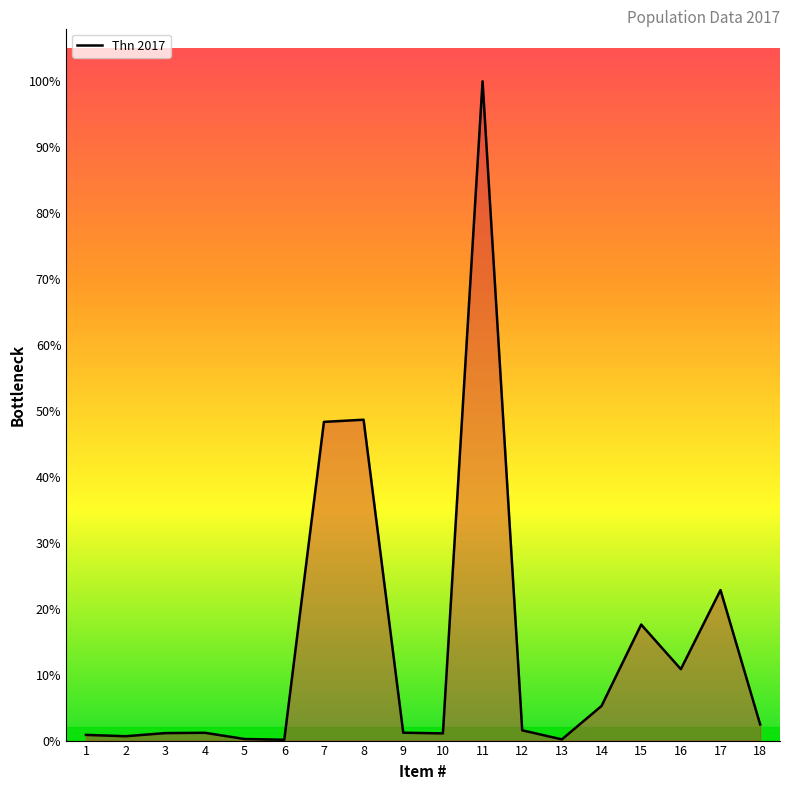

True or false: the data shows 27 at 4.

False